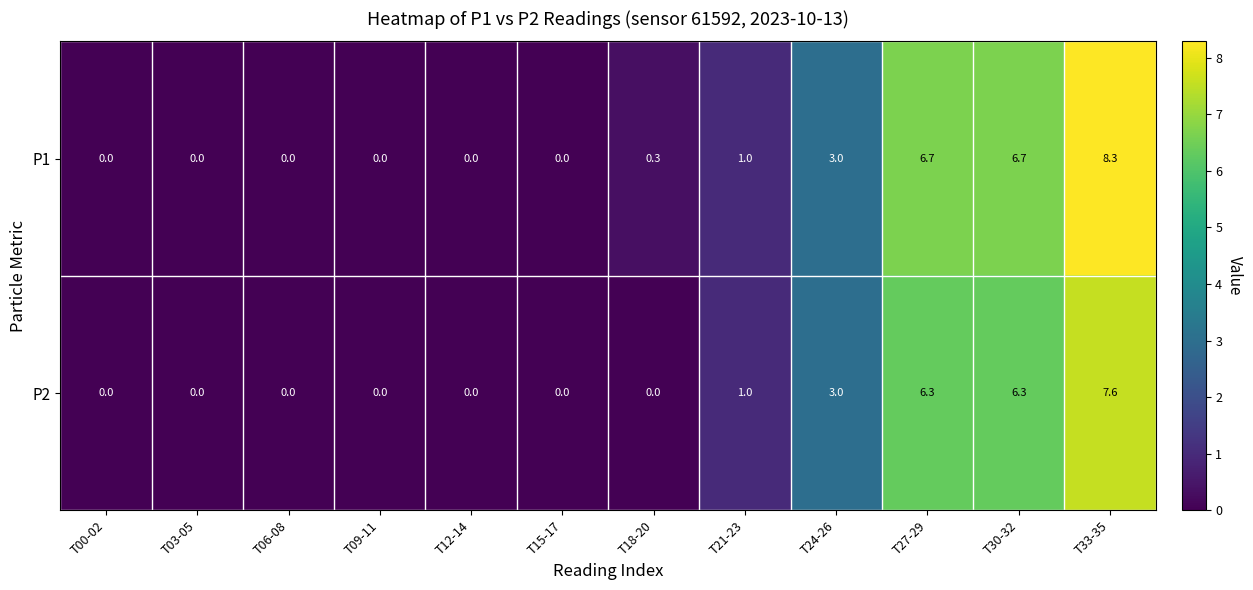

Reading left to right, transcribe all the data shown in this chart.

P1: 0.0	0.0	0.0	0.0	0.0	0.0	0.3	1.0	3.0	6.7	6.7	8.3
P2: 0.0	0.0	0.0	0.0	0.0	0.0	0.0	1.0	3.0	6.3	6.3	7.6